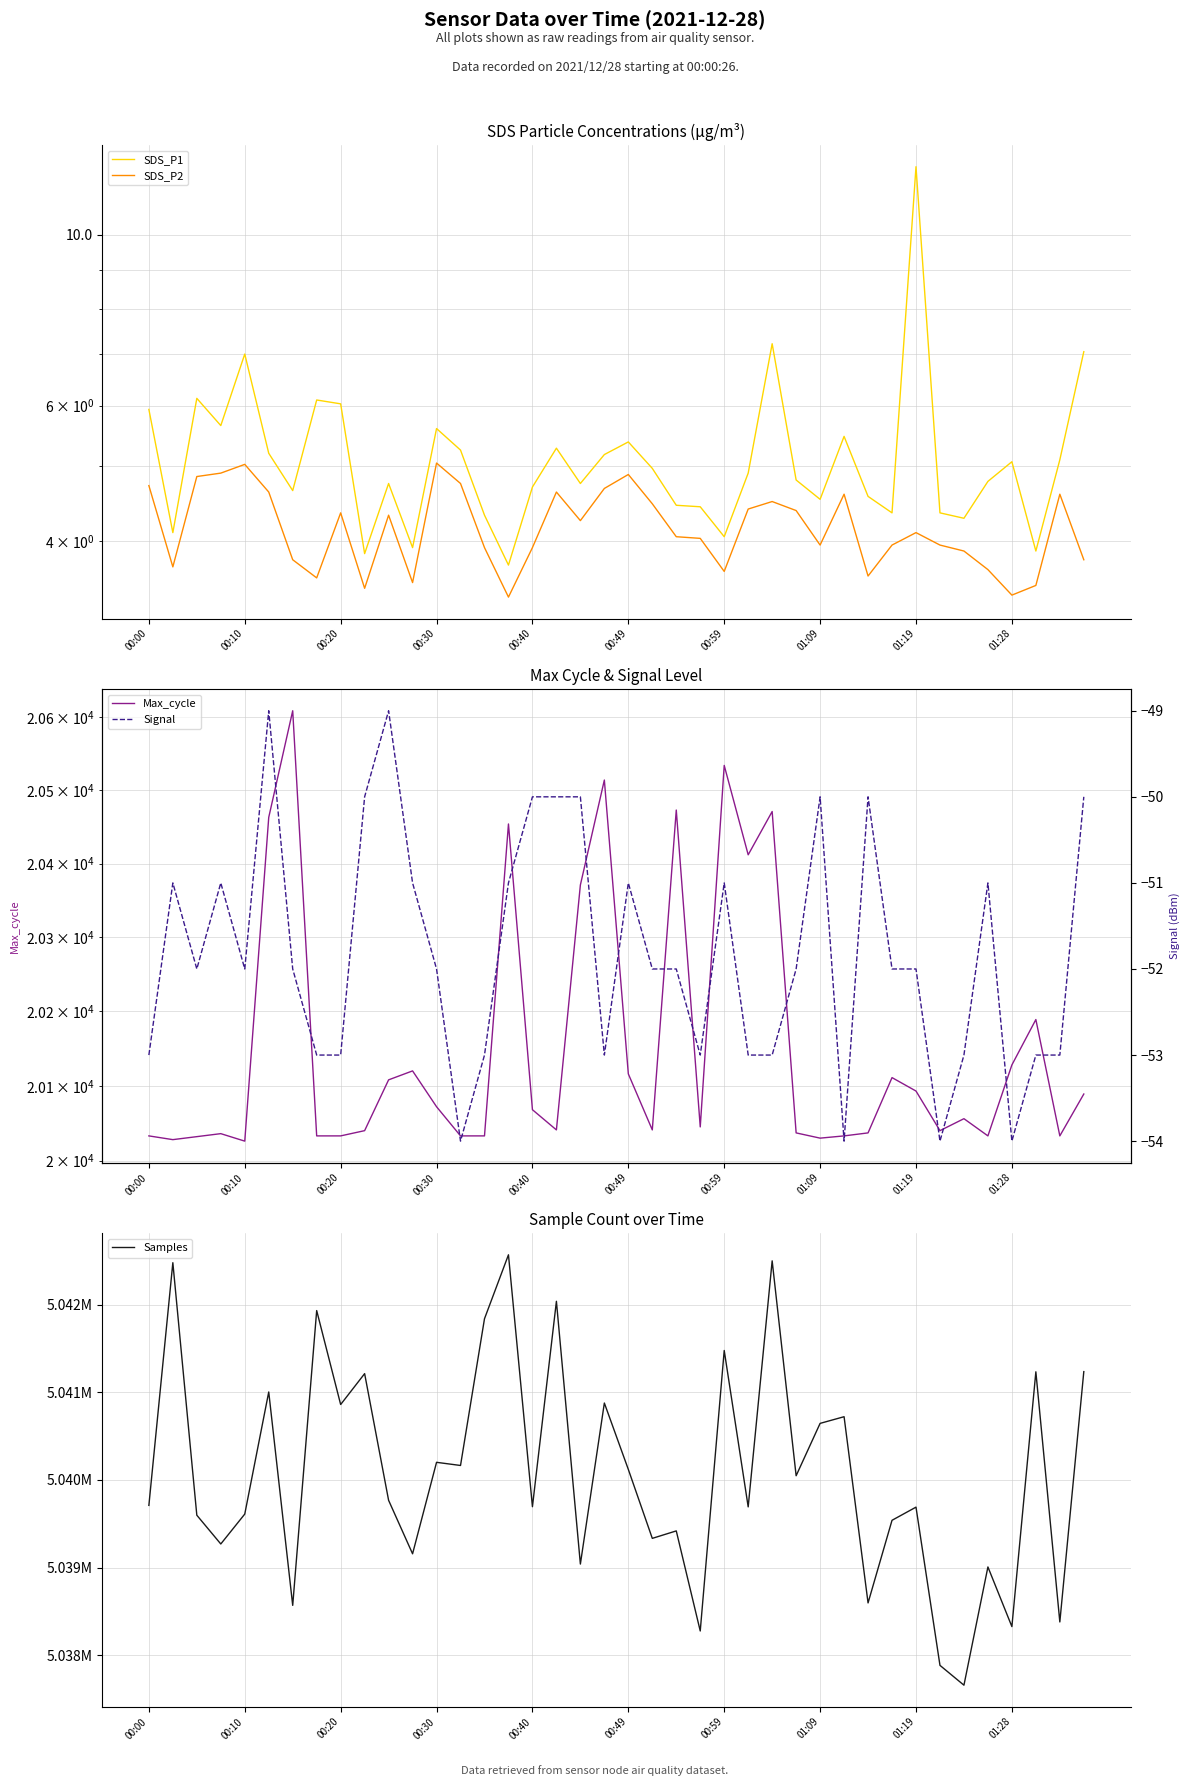

How many interior local peaks does the SDS_P1 series have?

11